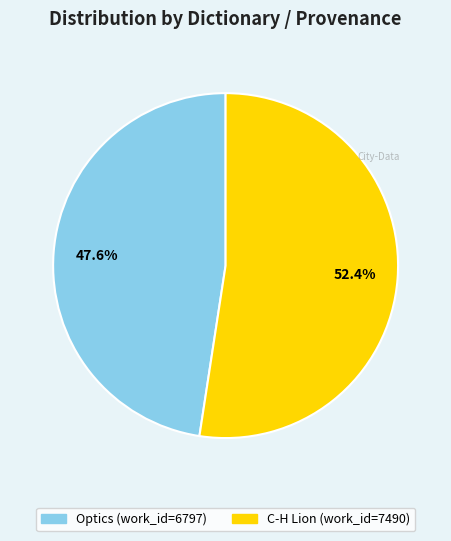

To the nearest percent, what percentage of the pie is Optics?

48%